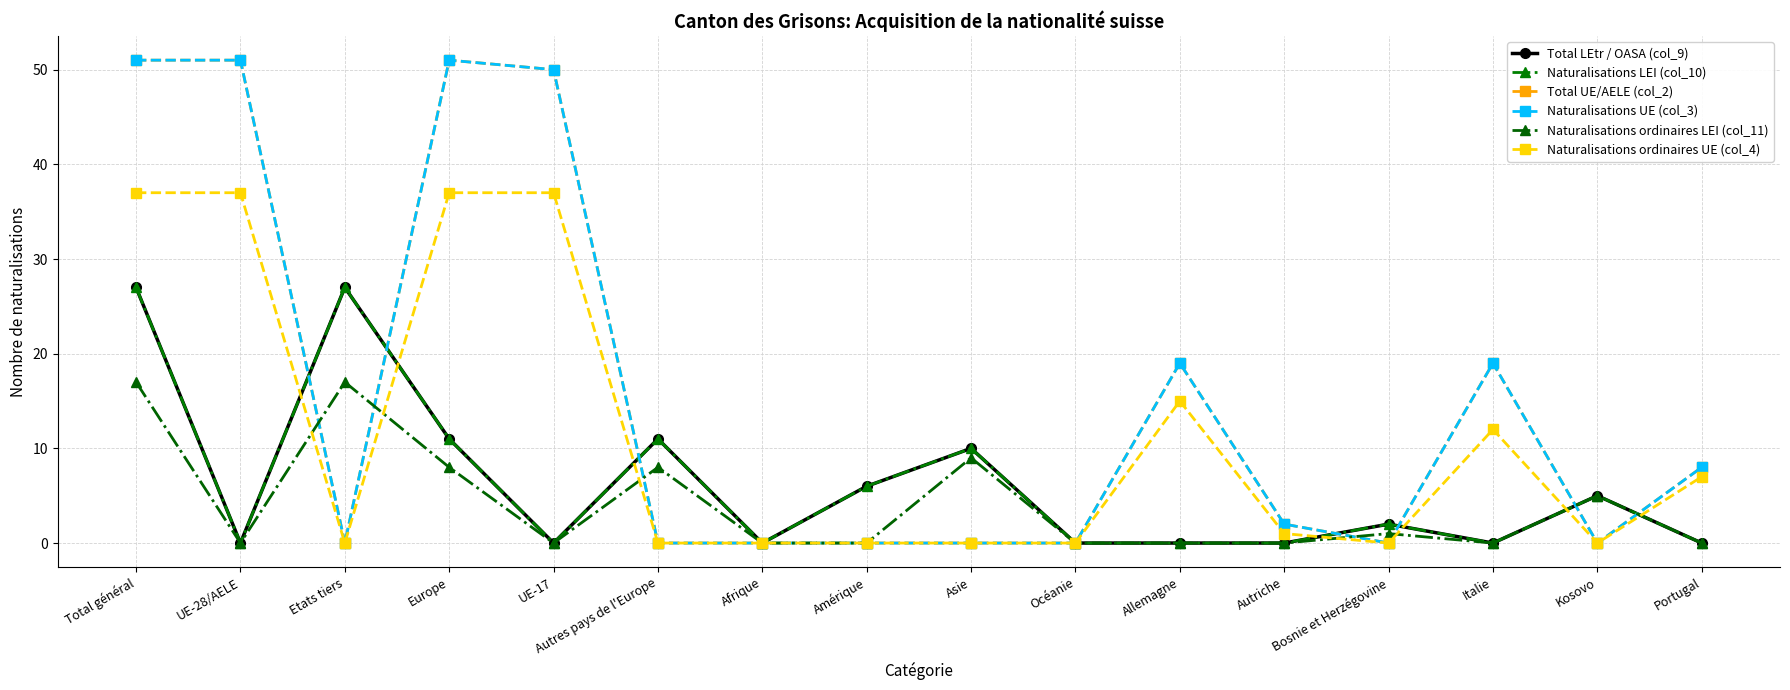

Is it true that Naturalisations ordinaires UE (col_4) equals 15 at Allemagne?

True